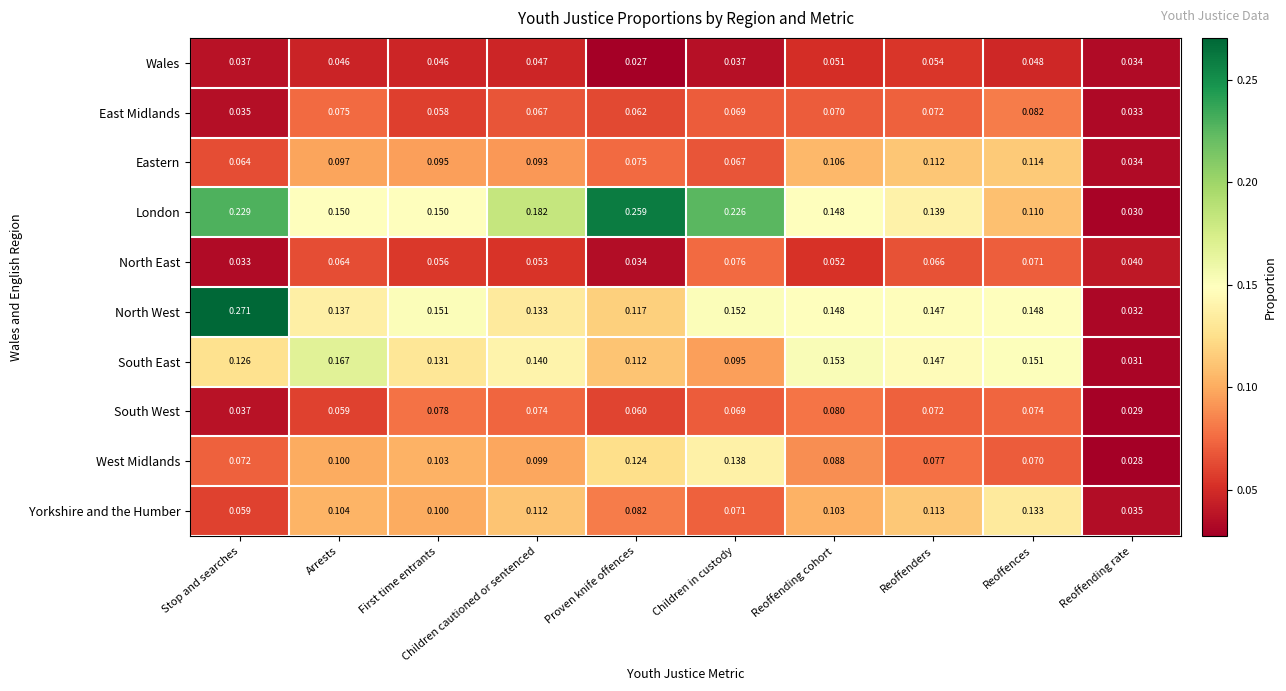

List the series in order of their peak value, highest first.

North West, London, South East, West Midlands, Yorkshire and the Humber, Eastern, East Midlands, South West, North East, Wales